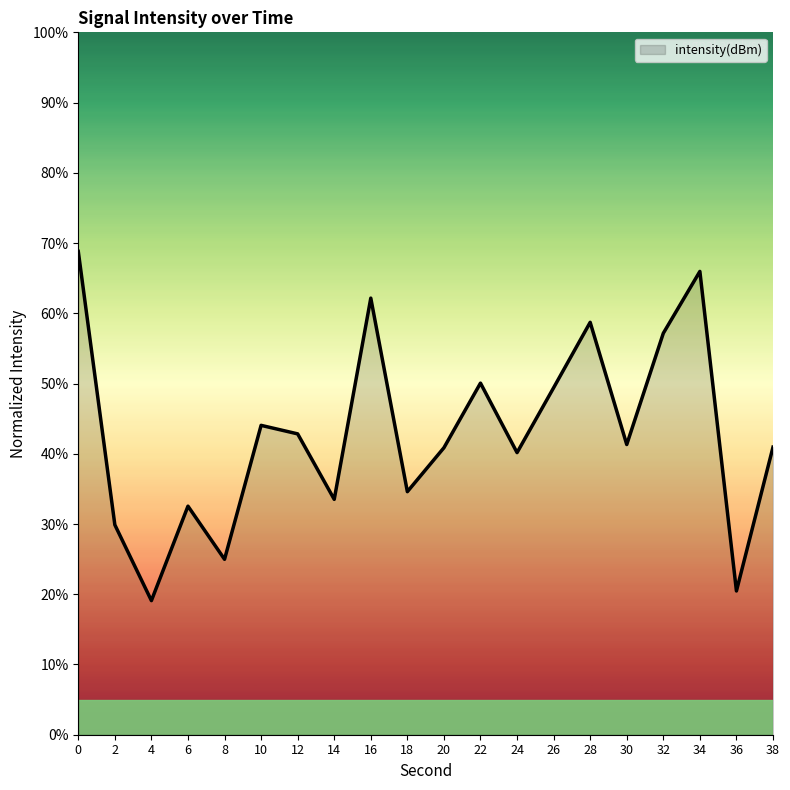

Is it true that the value at 12 is 58.1?

False